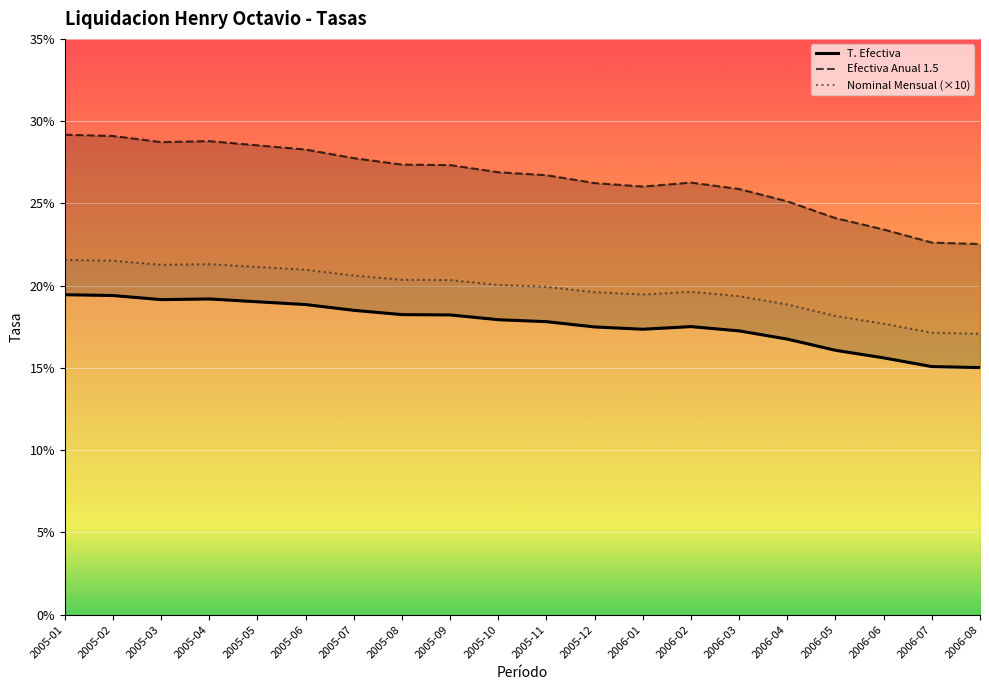

What is the difference between the maximum and minimum values in the Efectiva Anual 1.5 series?

0.1